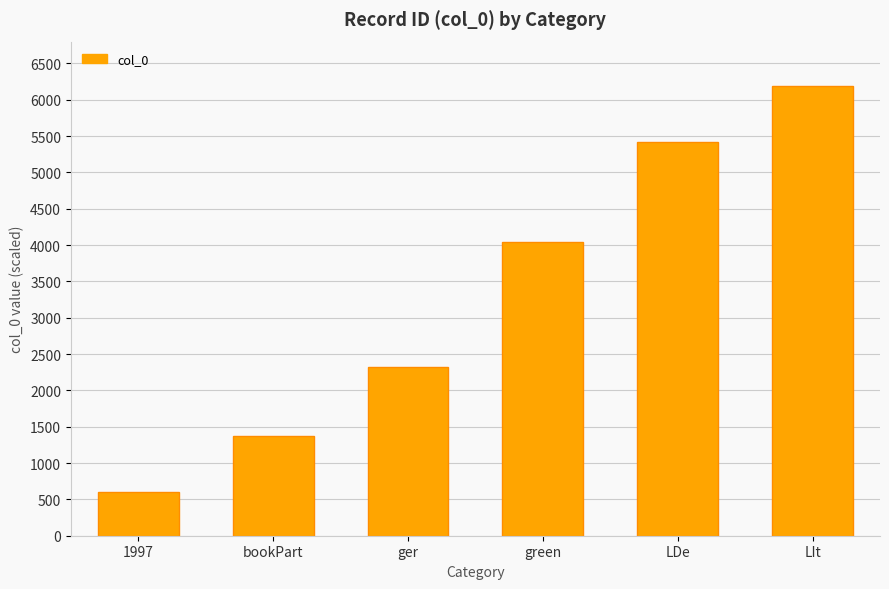

What is the label of the 2nd bar from the left?

bookPart